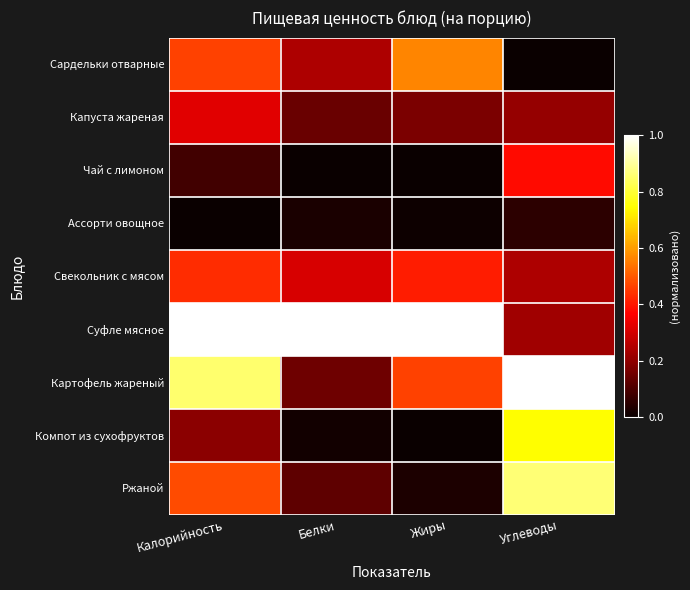

Which series changed the most between Калорийность and Жиры?

Ржаной